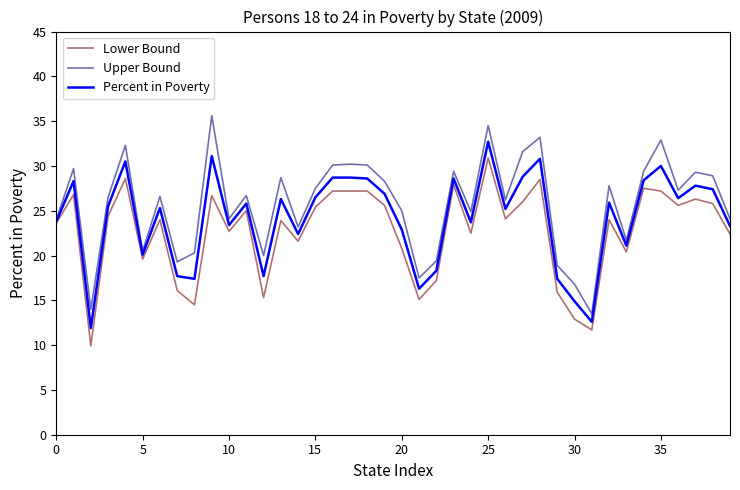

What is the minimum value shown in the chart?

9.9